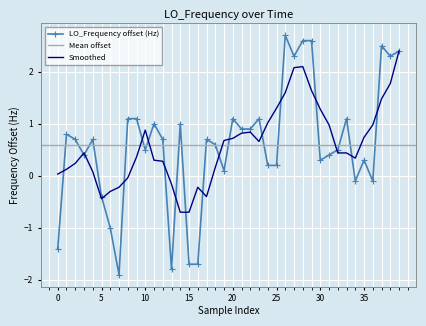

What is the maximum value for LO_Frequency offset (Hz)?

2.7